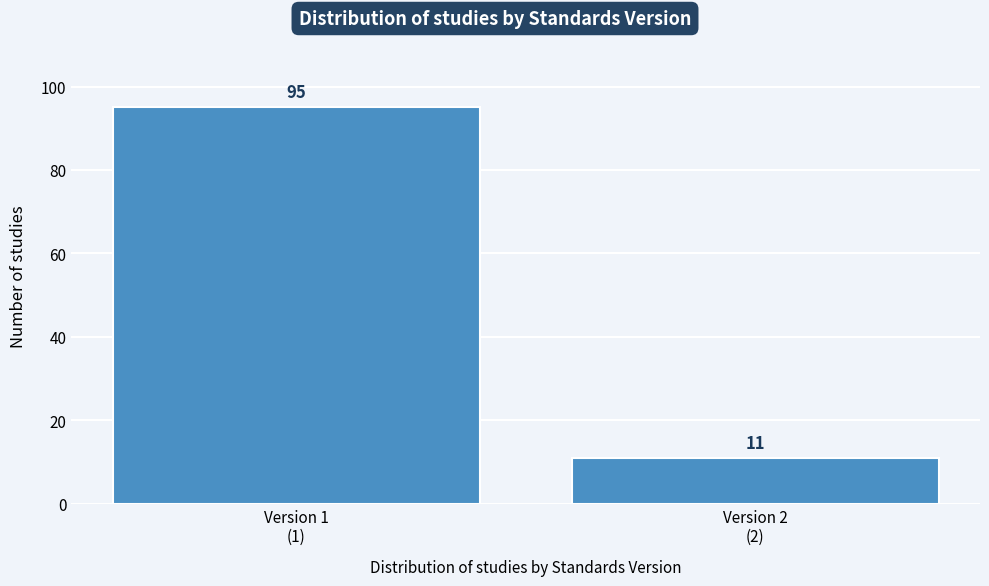

Reading right to left, extract all data points from this chart.

11	95